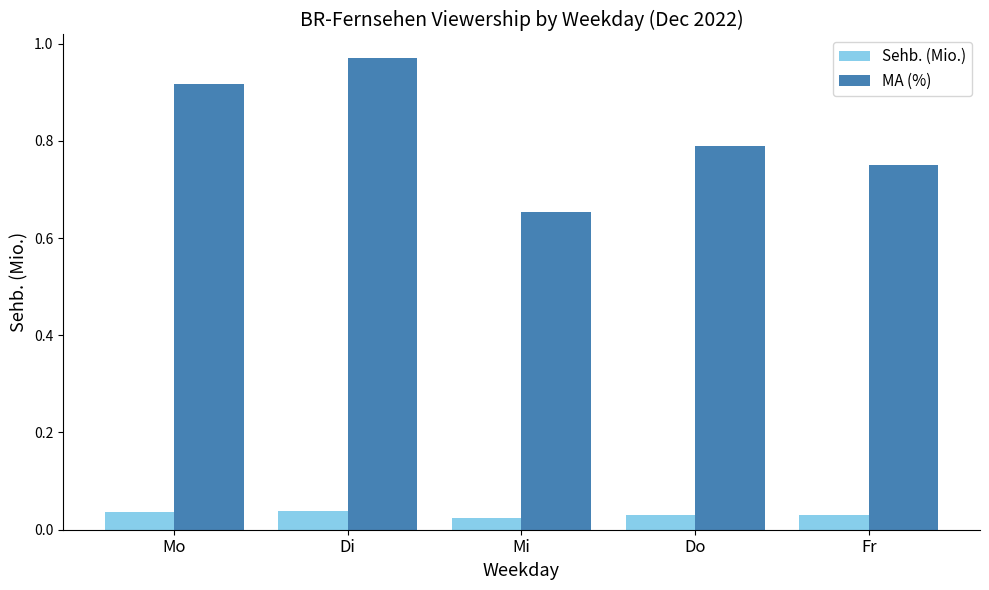

Which series has the largest total across all categories?

MA (%)